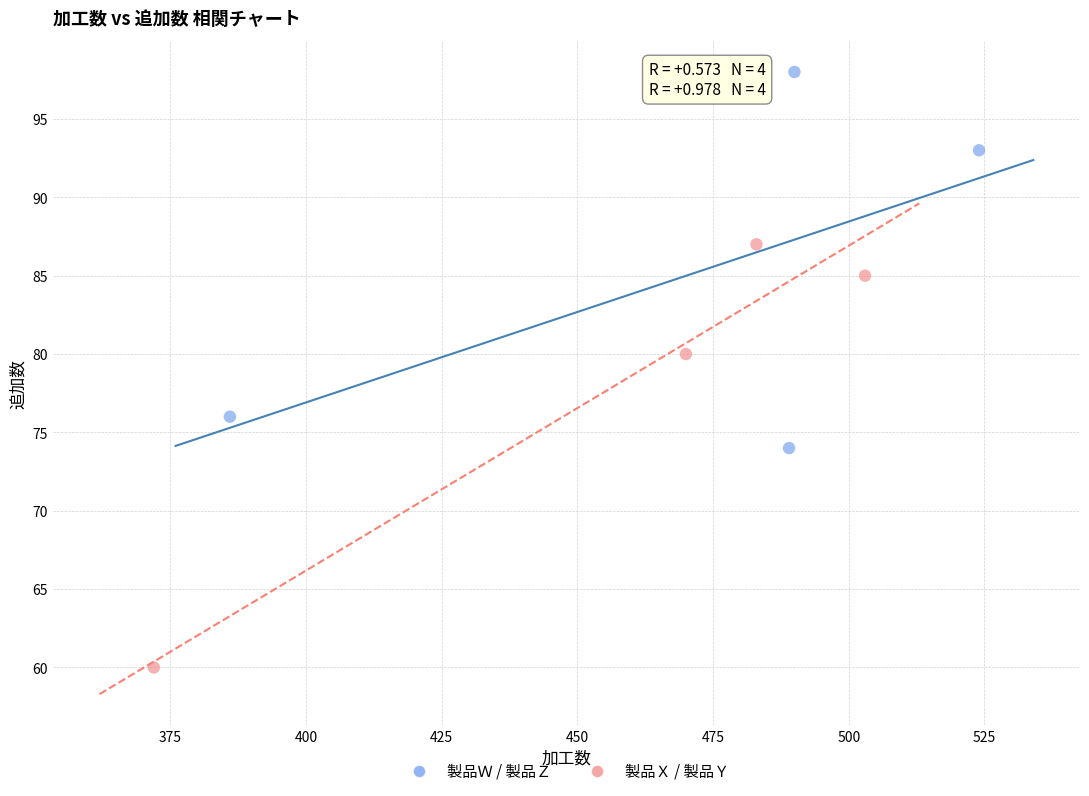

Which series has the largest Y range (max minus min)?

製品Ｘ / 製品Ｙ